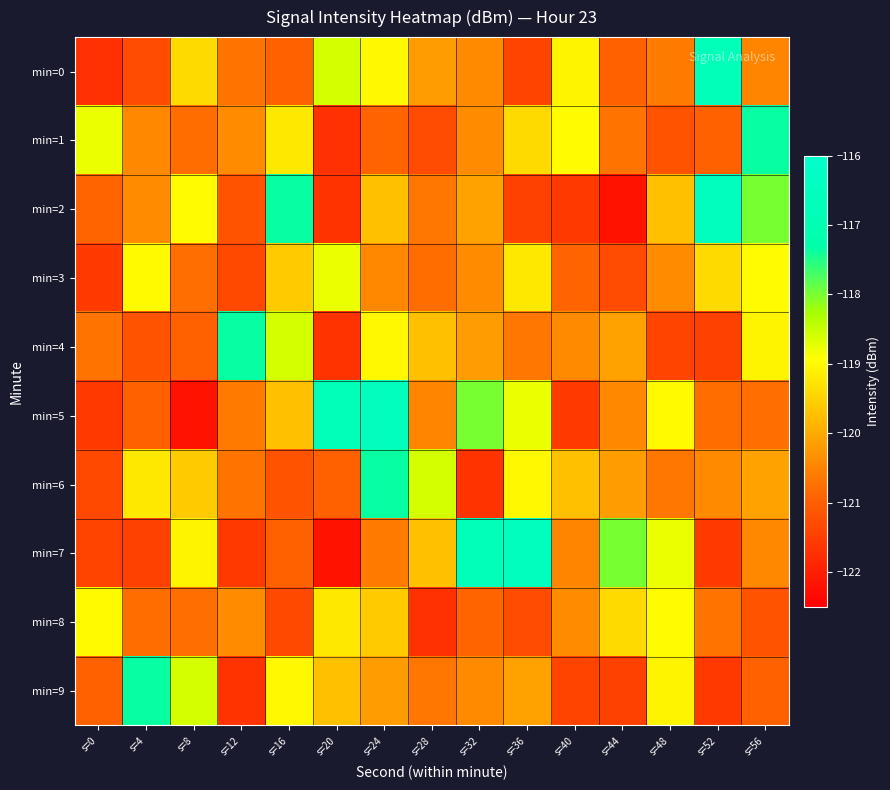

Between s=4 and s=24, which series saw the biggest shift?

min=5